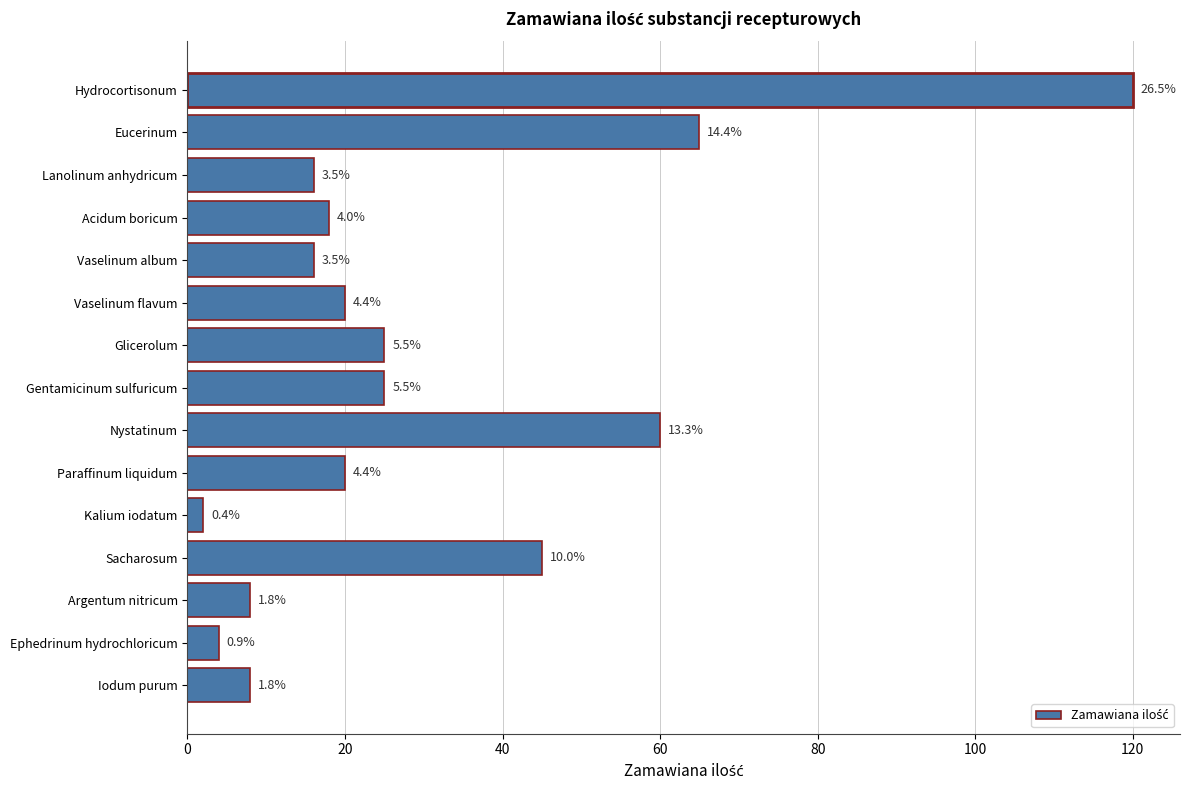

How many bars are there in total?

15